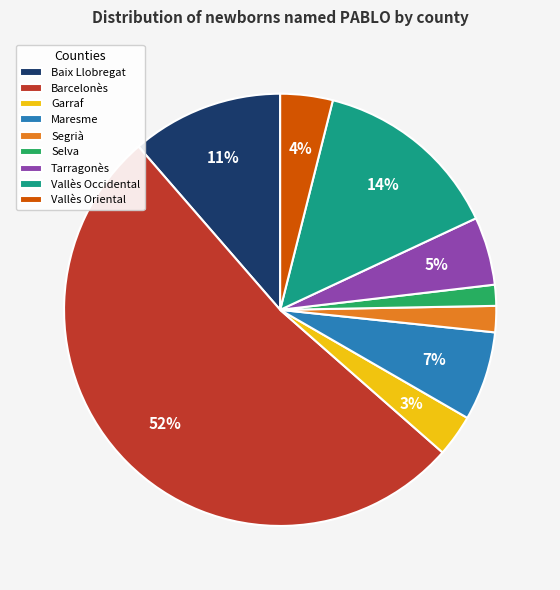

Does Garraf represent more than half of the total?

No